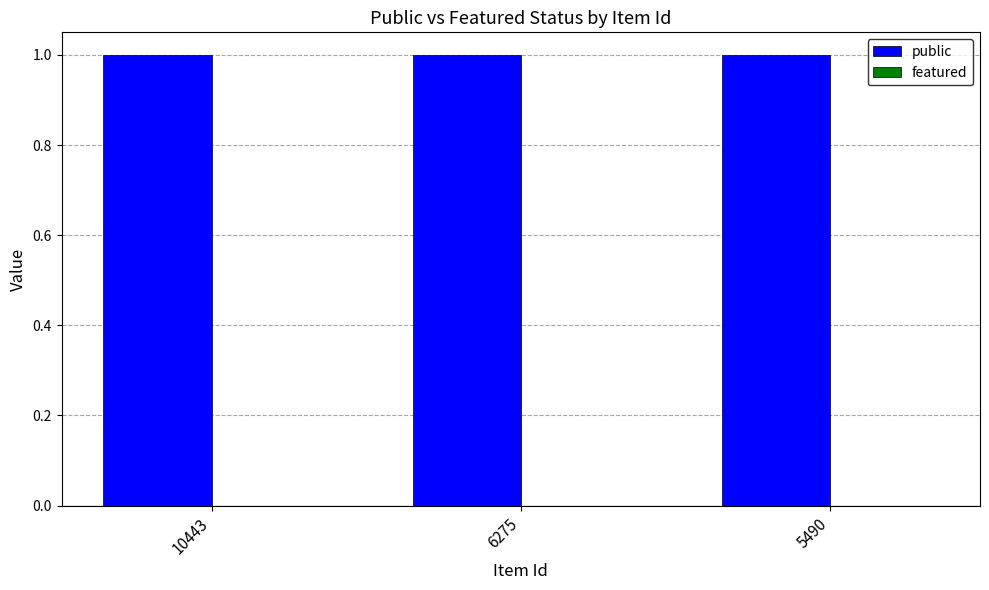

At which label does featured reach its peak?

10443